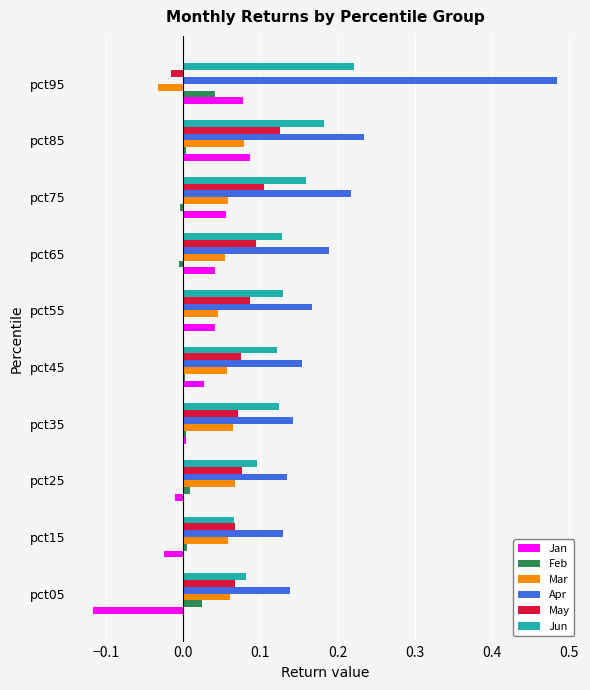

Is the value of May at pct15 greater than the value of Feb at pct65?

Yes